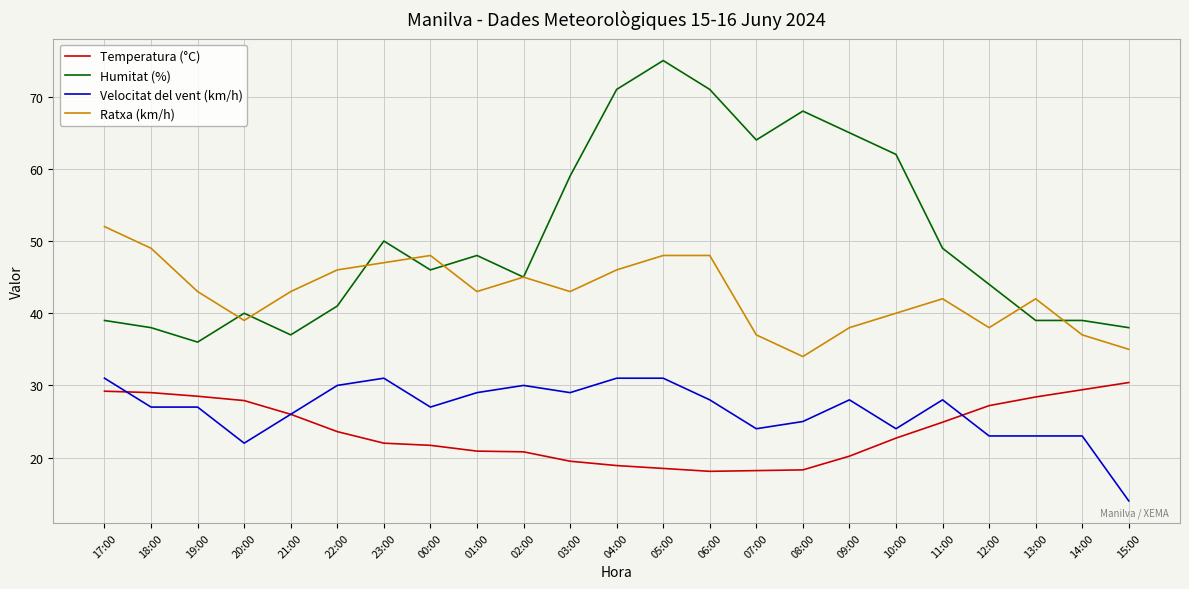

What is the difference between the highest and lowest values at 17:00?

22.8